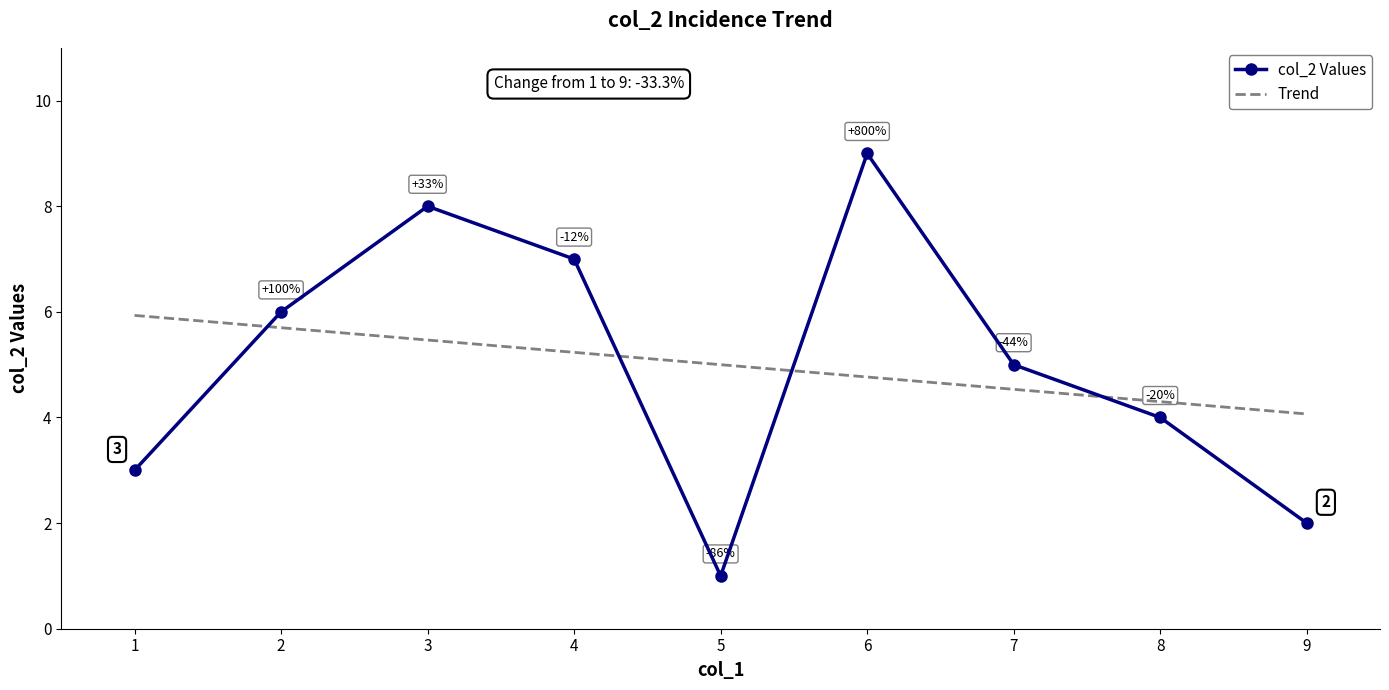

True or false: col_2 Values has a value of 2.0 at 9.

True